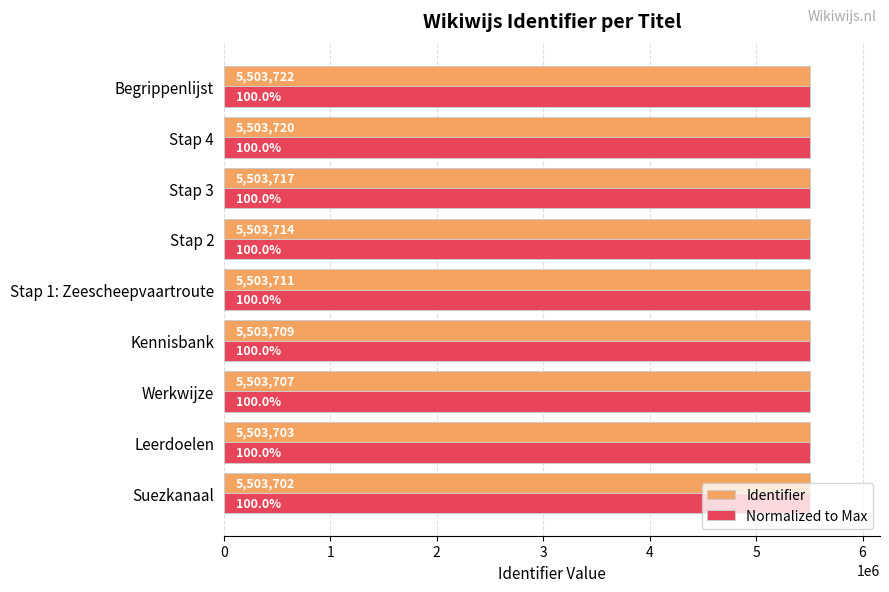

The Normalized to Max series shows 1922702 at Stap 1: Zeescheepvaartroute. True or false?

False